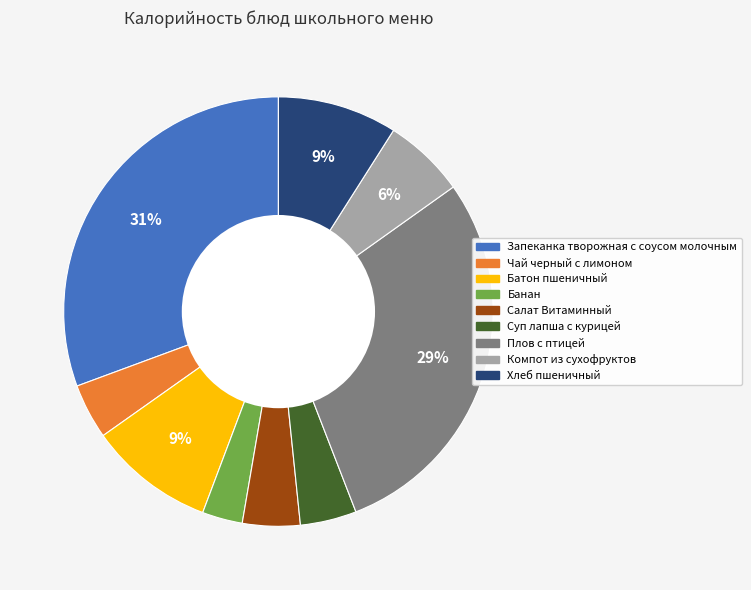

To the nearest percent, what is the difference between the Плов с птицей and Запеканка творожная с соусом молочным slice percentages?

2%